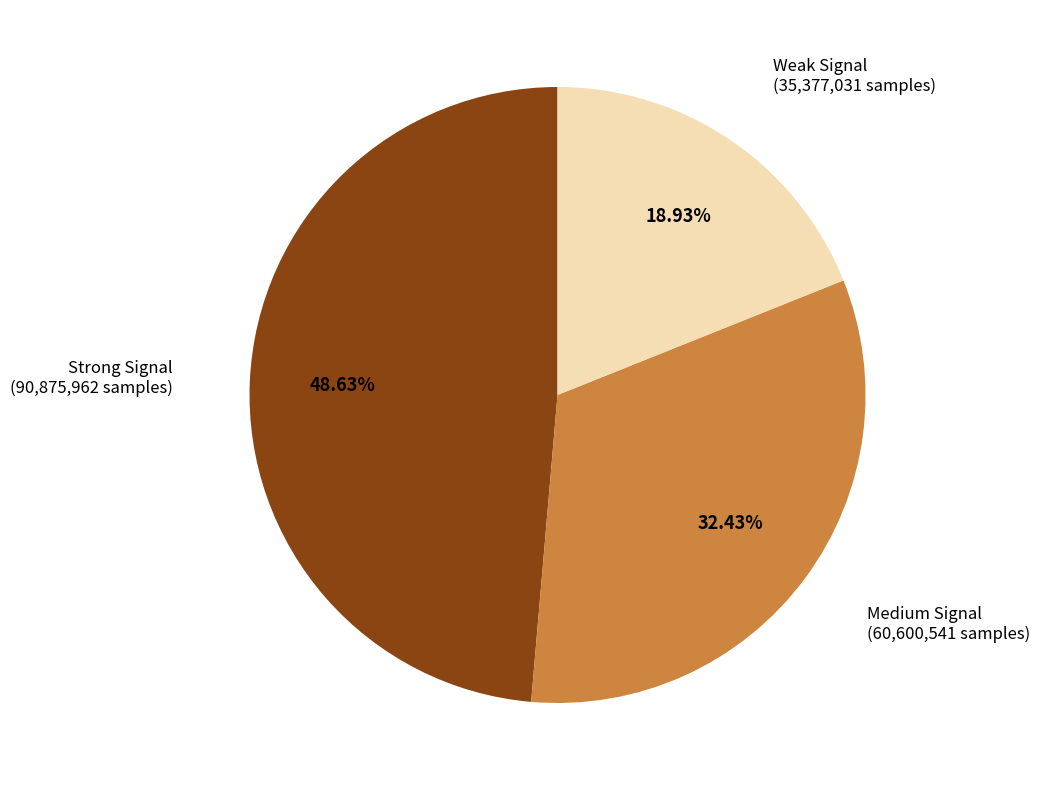

Is there a majority slice in this chart?

No